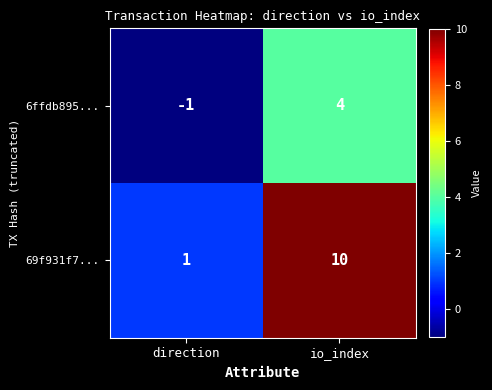

What is the spread (max minus min) of values at io_index?

6